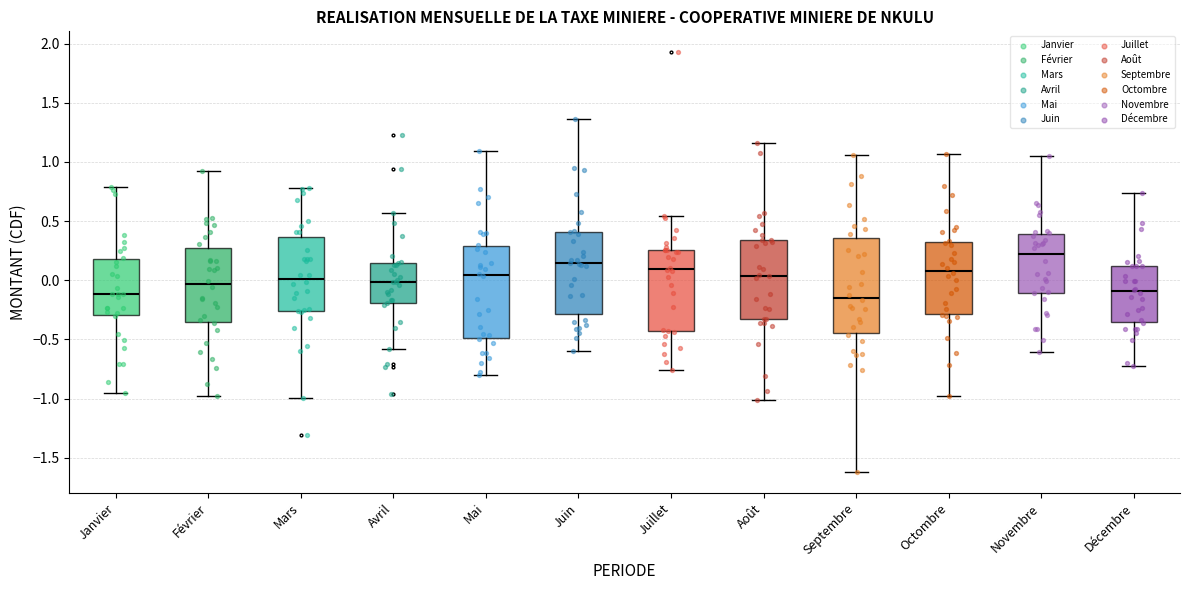

Reading left to right, transcribe this box plot: for each box, give where its median line is, the range the box spans, and where its two whiskers end, as read against the y-axis. The values are not printed on the chart, so give them approximately, as read against the axis.

Janvier: median -0.10, box -0.30 to 0.20, whiskers -0.95 to 0.80
Février: median -0.05, box -0.35 to 0.25, whiskers -1.00 to 0.95
Mars: median 0.00, box -0.25 to 0.35, whiskers -1.00 to 0.80
Avril: median 0.00, box -0.20 to 0.15, whiskers -0.60 to 0.55
Mai: median 0.05, box -0.50 to 0.30, whiskers -0.80 to 1.10
Juin: median 0.15, box -0.30 to 0.40, whiskers -0.60 to 1.35
Juillet: median 0.10, box -0.45 to 0.25, whiskers -0.75 to 0.55
Août: median 0.05, box -0.35 to 0.35, whiskers -1.00 to 1.15
Septembre: median -0.15, box -0.45 to 0.35, whiskers -1.60 to 1.05
Octombre: median 0.10, box -0.30 to 0.35, whiskers -1.00 to 1.05
Novembre: median 0.20, box -0.10 to 0.40, whiskers -0.60 to 1.05
Décembre: median -0.10, box -0.35 to 0.10, whiskers -0.70 to 0.75